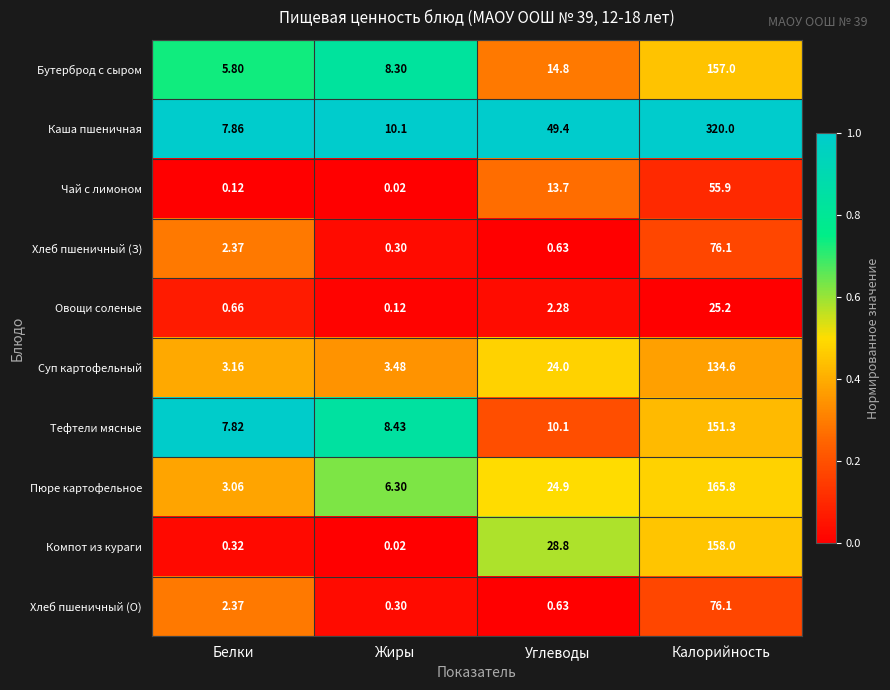

Which series changed the most between Белки and Жиры?

Пюре картофельное